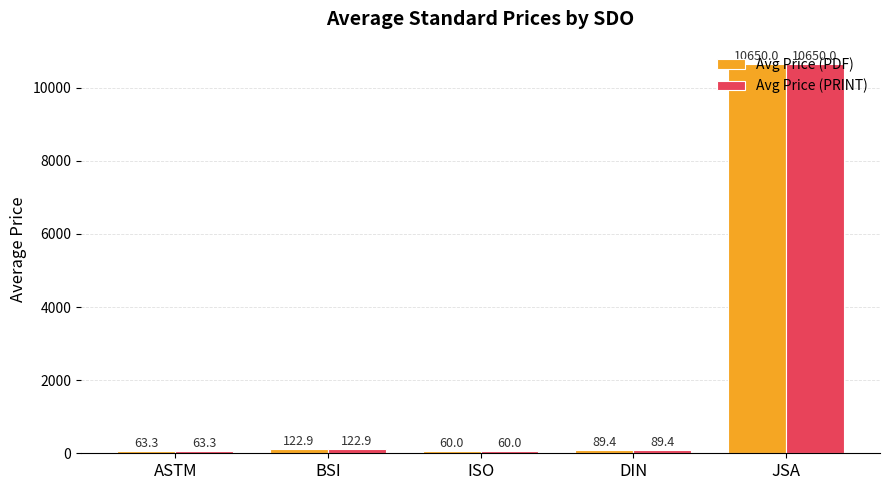

What is the value of the Avg Price (PRINT) bar at the 2nd from the left?

122.9